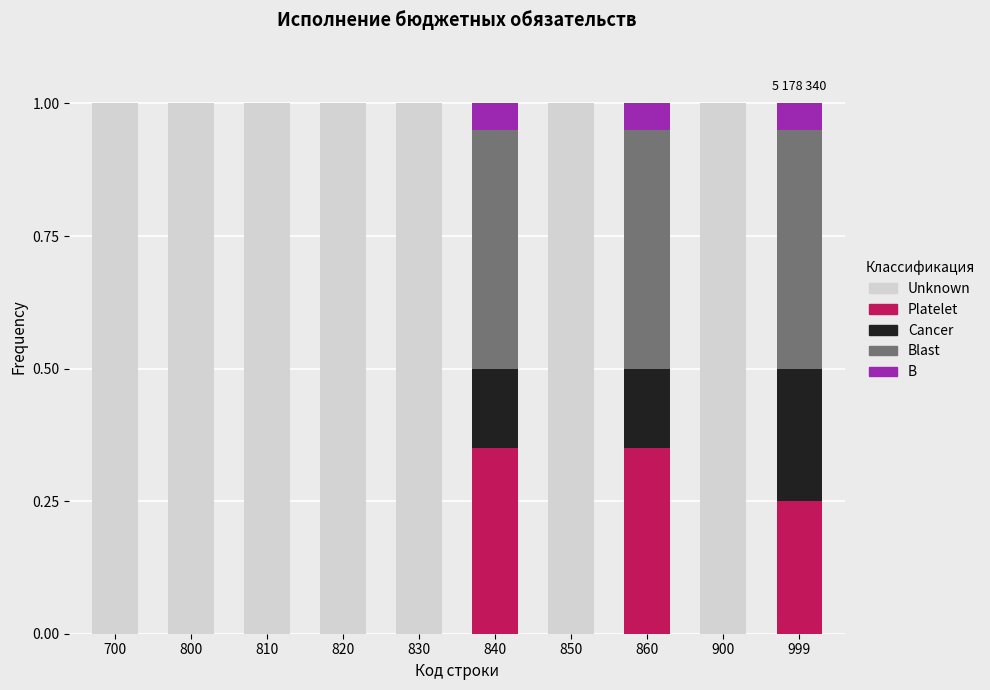

What is the total value across all series at 810?

1.0